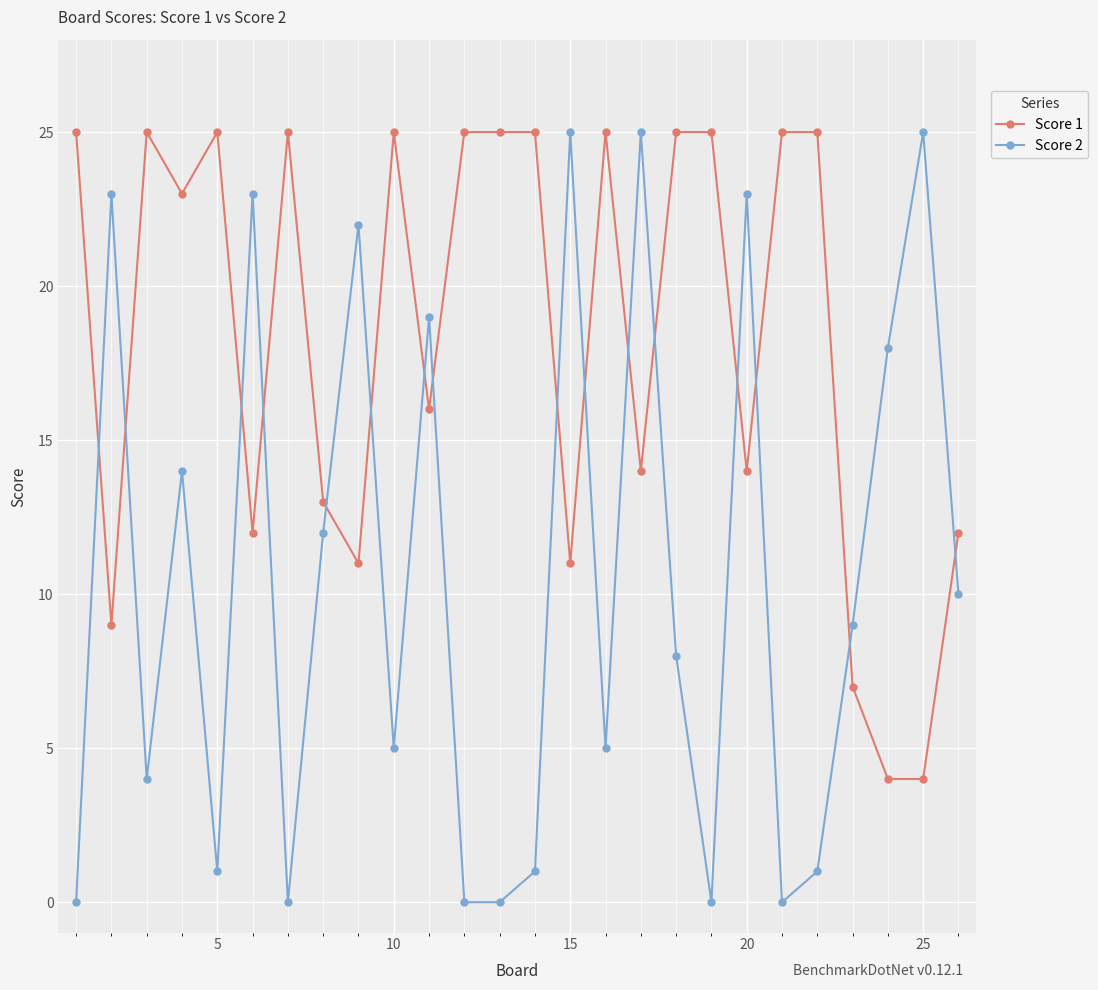

What are all the series names shown in the legend?

Score 1, Score 2